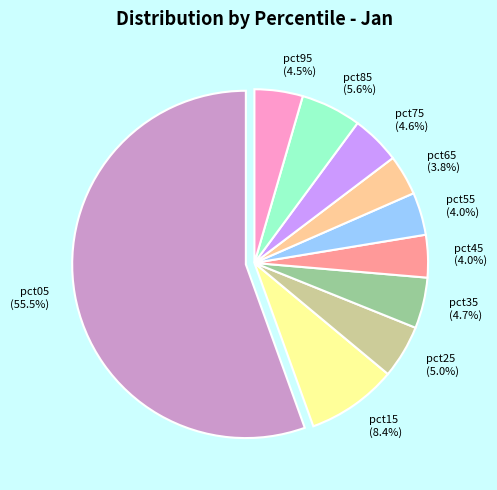

True or false: pct15 accounts for 19% of the total.

False